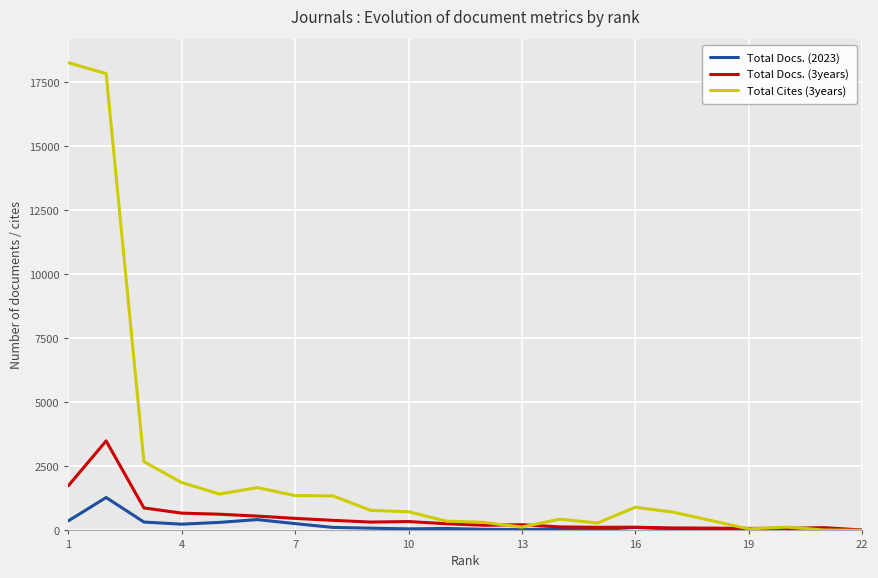

Count the number of data series in this chart.

3